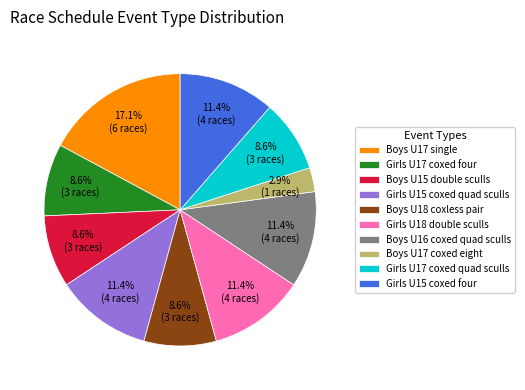

The Girls U17 coxed four slice represents 9% of the pie. True or false?

True